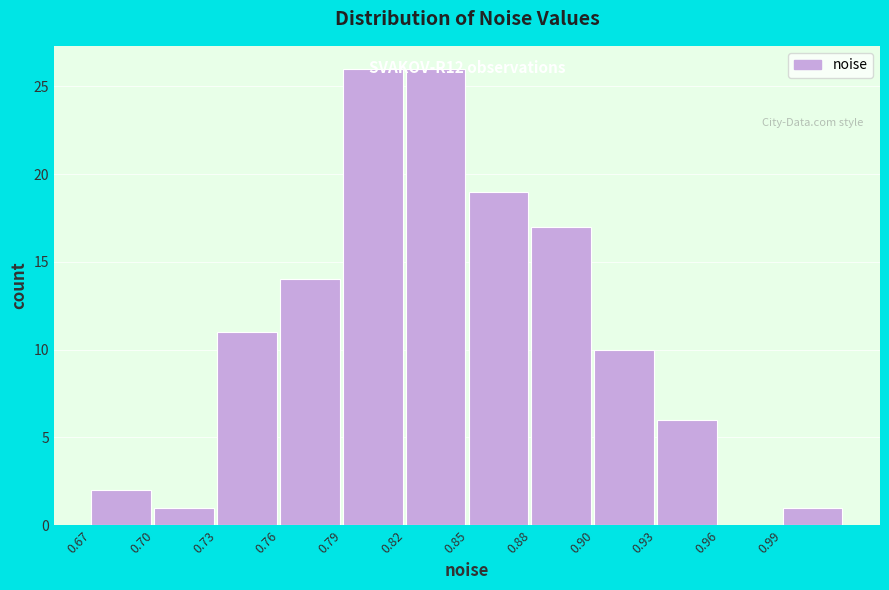

What is the sum of all values?

133